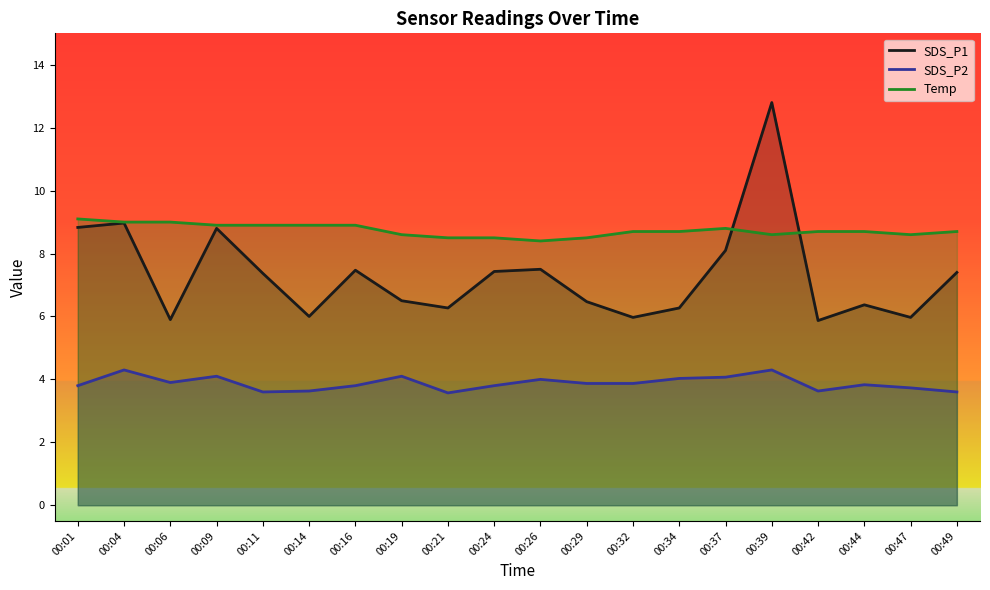

At which category does the chart reach its minimum across all series?

00:21